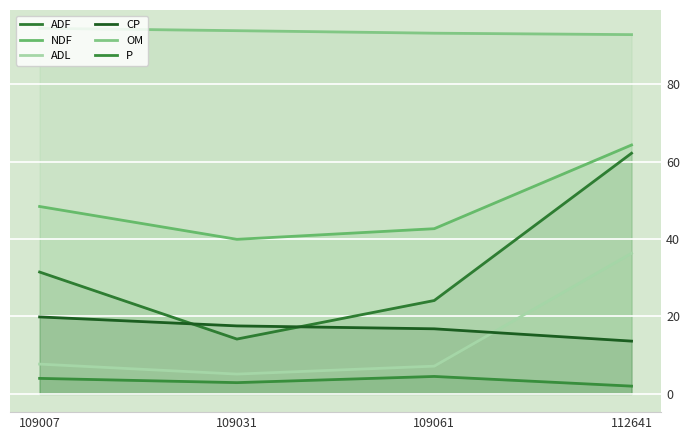

At which category is the sum across all series the highest?

112641